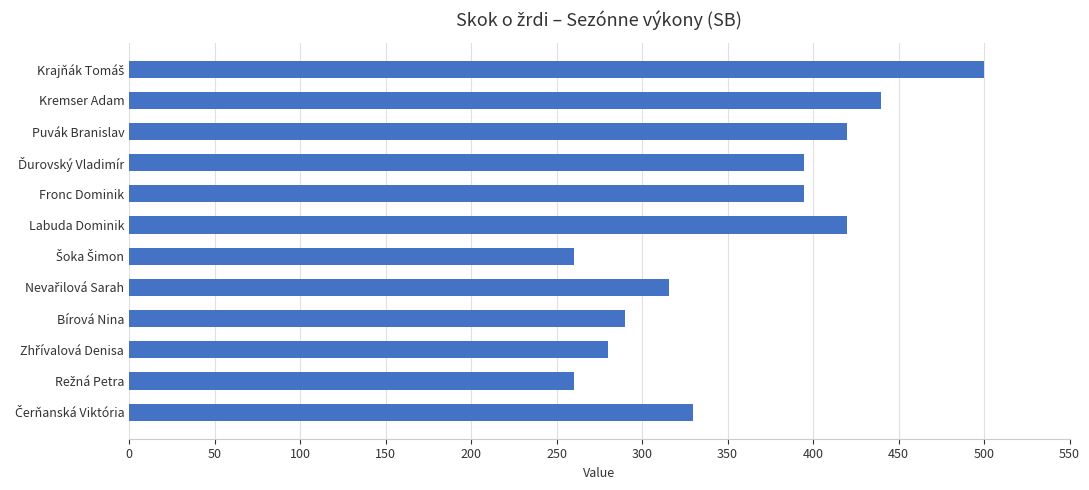

Reading bottom to top, list all the values displayed in this chart.

330	260	280	290	316	260	420	395	395	420	440	500